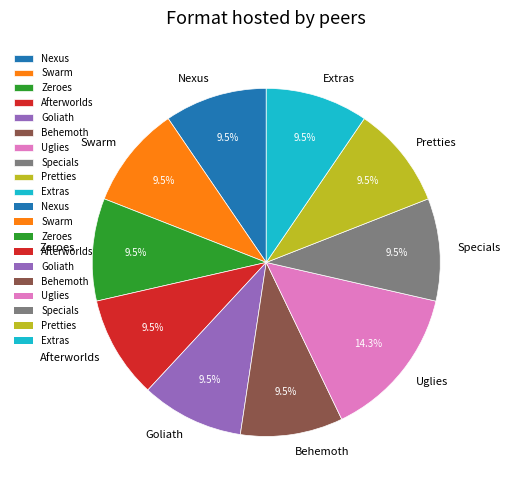

How many slices are in this pie chart?

10